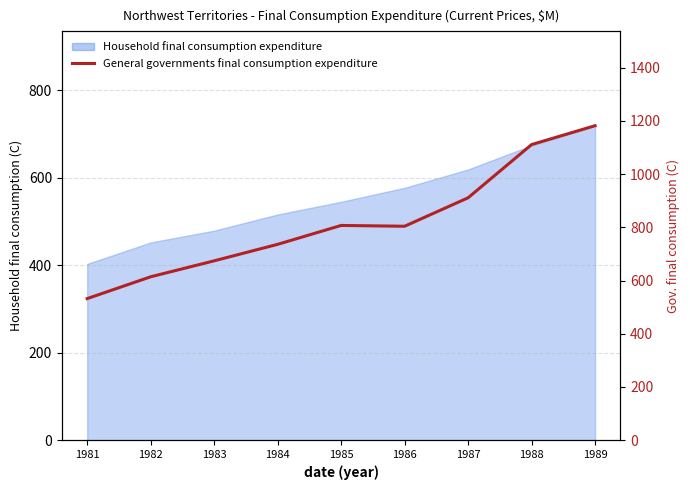

Does the chart have visible grid lines?

Yes